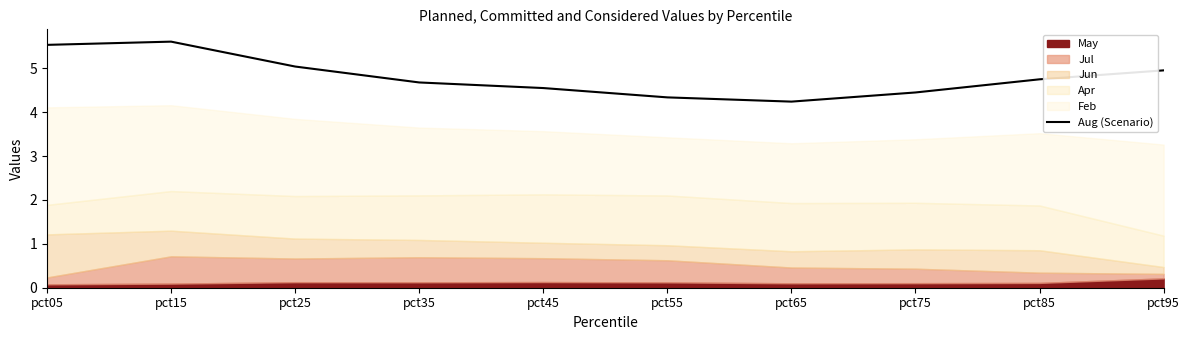

What is the lowest value of the Aug (Scenario) series?

4.2